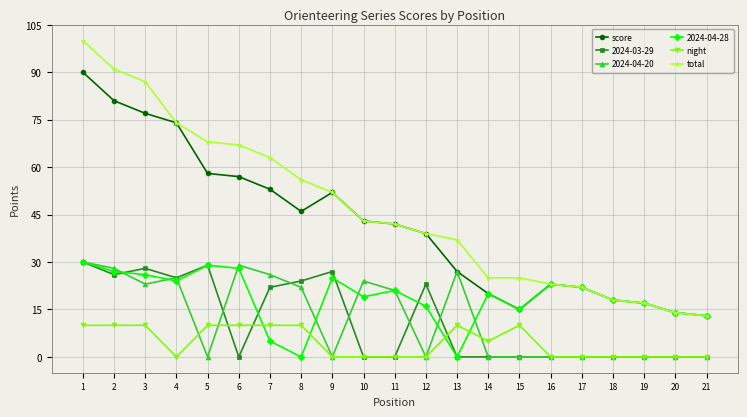

Where is score nearest to the value 51?

9